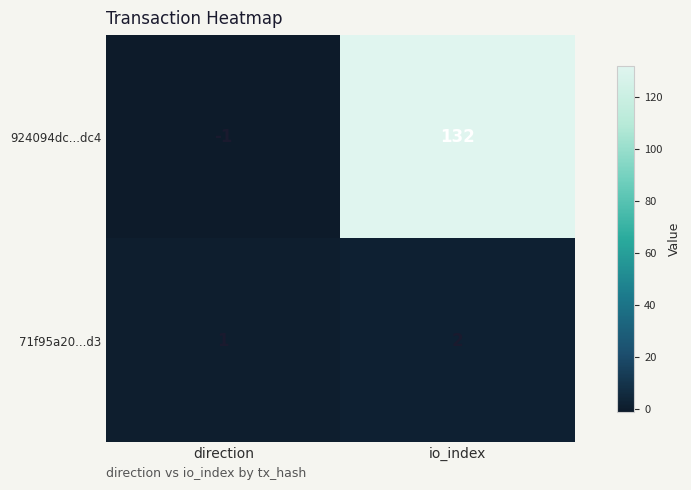

Reading left to right, list all the values displayed in this chart.

924094dc...dc4: -1	132
71f95a20...d3: 1	2